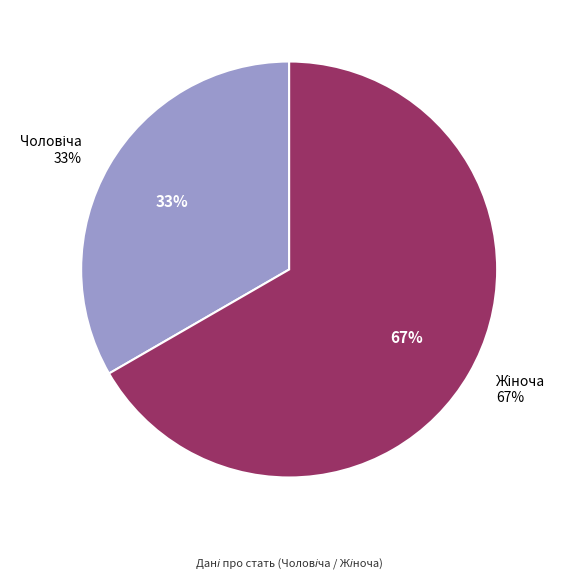

To the nearest percent, what percentage of the pie is Чоловіча?

33%